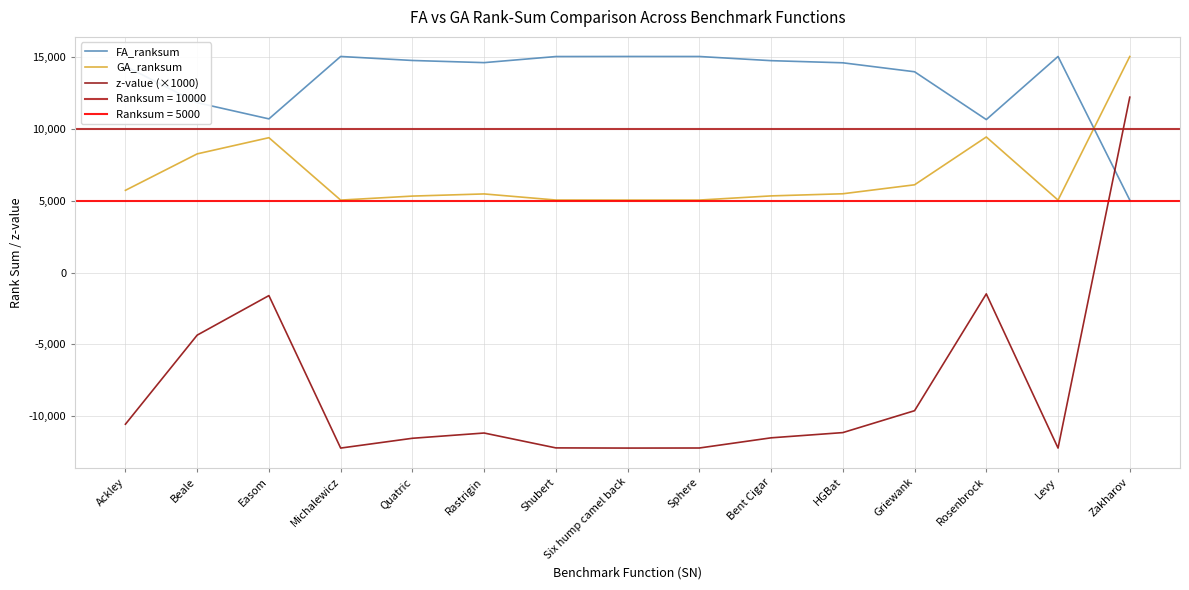

Reading right to left, transcribe all the data shown in this chart.

FA_ranksum: 5050.0	15050.0	10656.0	13985.0	14609.0	14758.0	15048.0	15050.0	15045.0	14621.0	14771.0	15050.0	10705.0	11832.0	14370.0
GA_ranksum: 15050.0	5050.0	9444.0	6115.0	5491.0	5342.0	5052.0	5050.0	5055.0	5479.0	5329.0	5050.0	9395.0	8268.0	5730.0
z-value (×1000): 12215.7	-12215.7	-1479.5	-9613.5	-11138.2	-11502.3	-12210.8	-12215.7	-12203.5	-11167.5	-11534.0	-12215.7	-1599.2	-4352.9	-10554.2